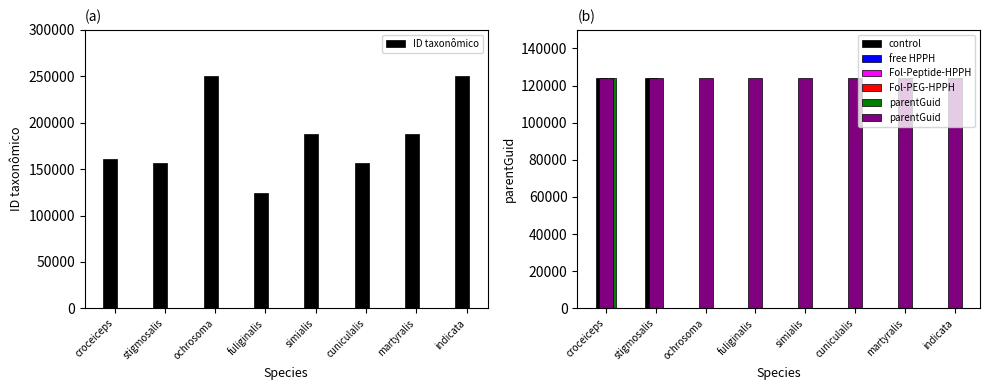

What is the average value of the ID taxonômico series?

184084